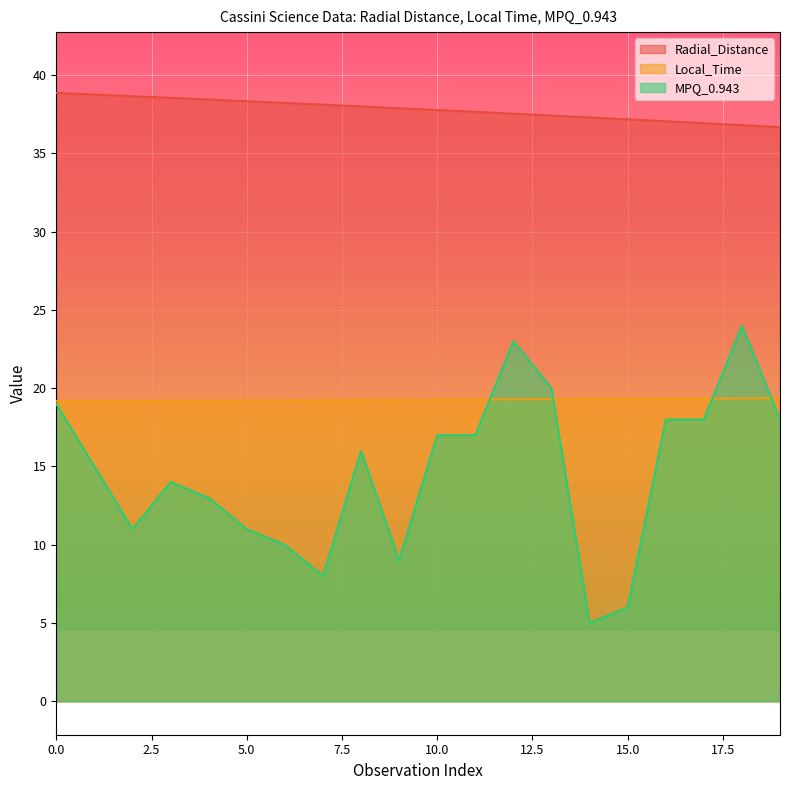

Rank the series by their maximum value, from lowest to highest.

Local_Time, MPQ_0.943, Radial_Distance